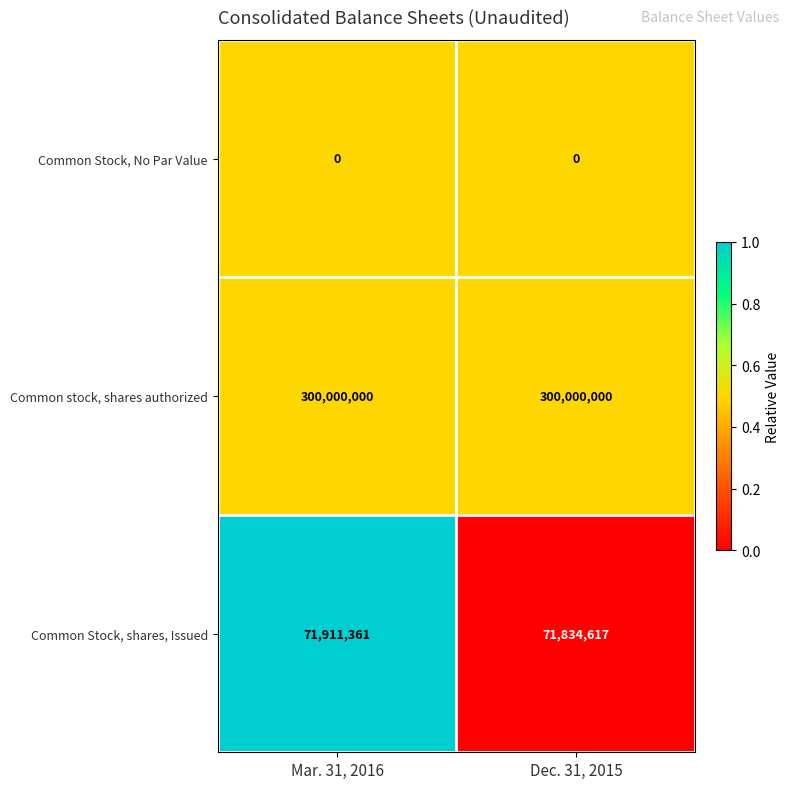

What is the approximate value of Common Stock, shares, Issued at Mar. 31, 2016?

71911361